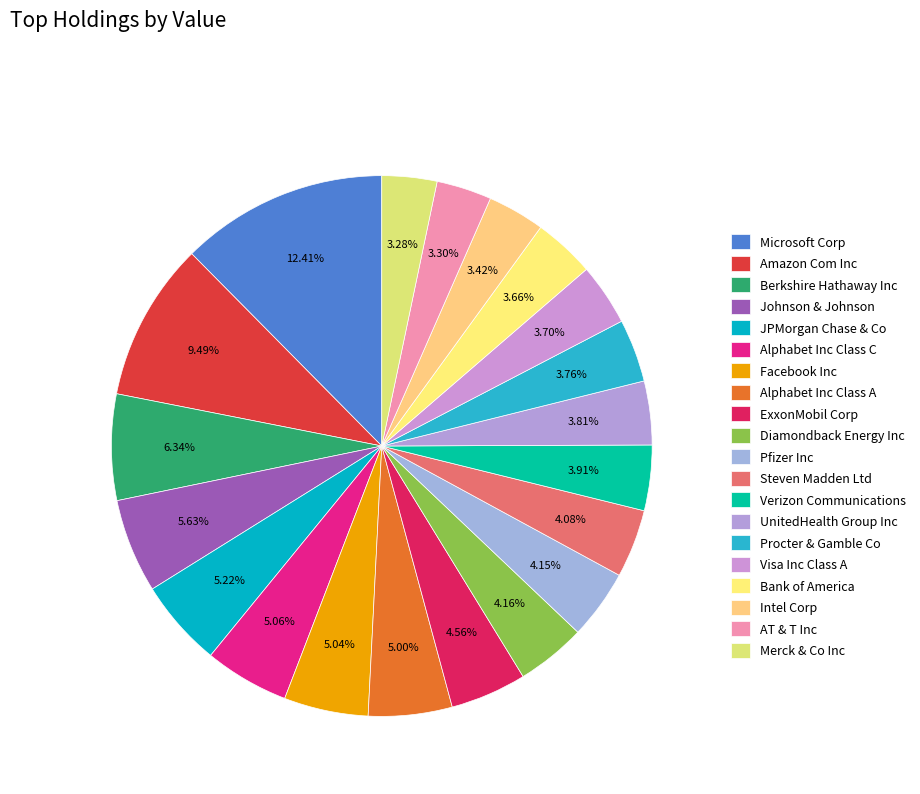

Is there any slice that represents more than half of the pie?

No